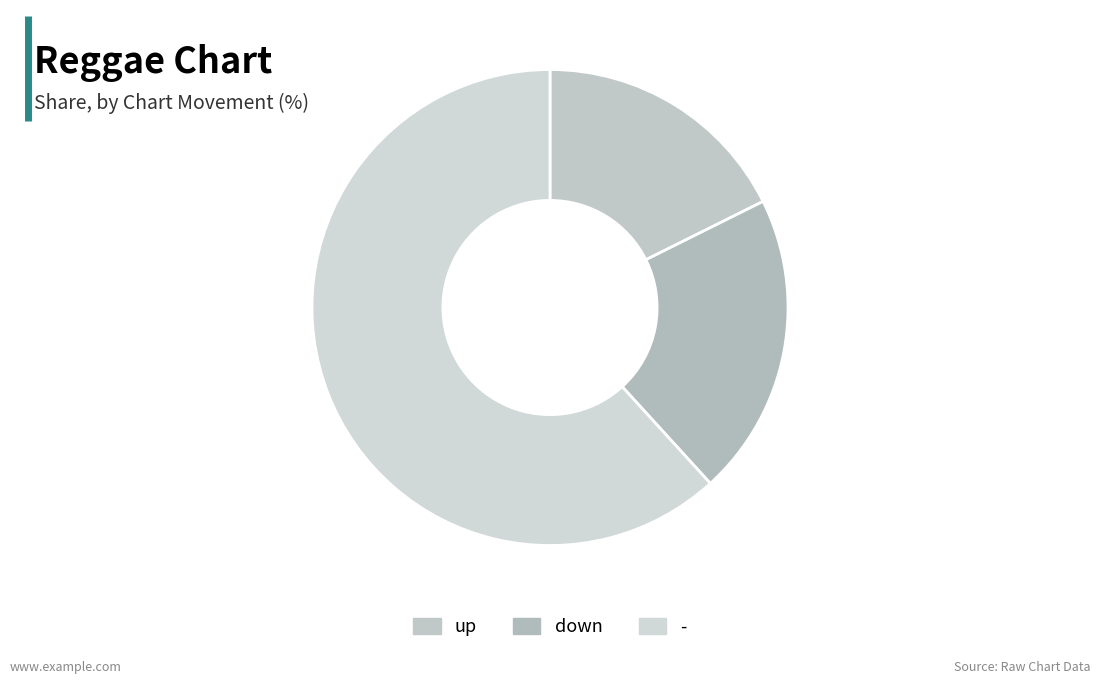

To the nearest percent, what is the difference between the - and down slice percentages?

41%